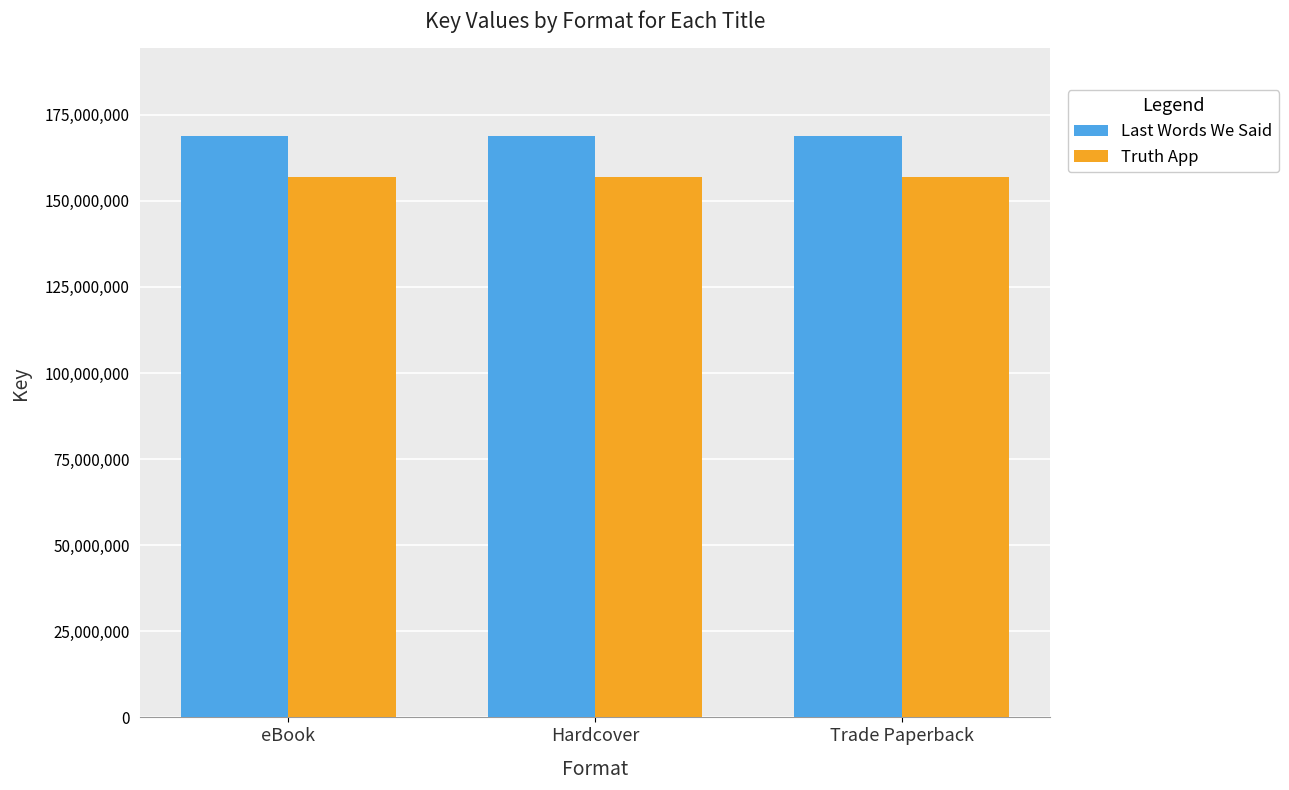

At how many categories does at least one series exceed 166553389?

3